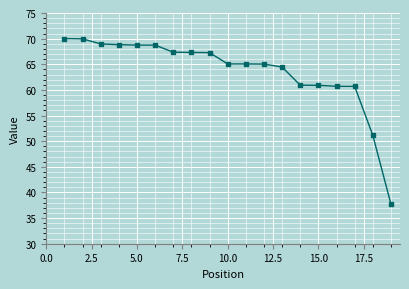

What is the difference between the maximum and minimum values?

32.3